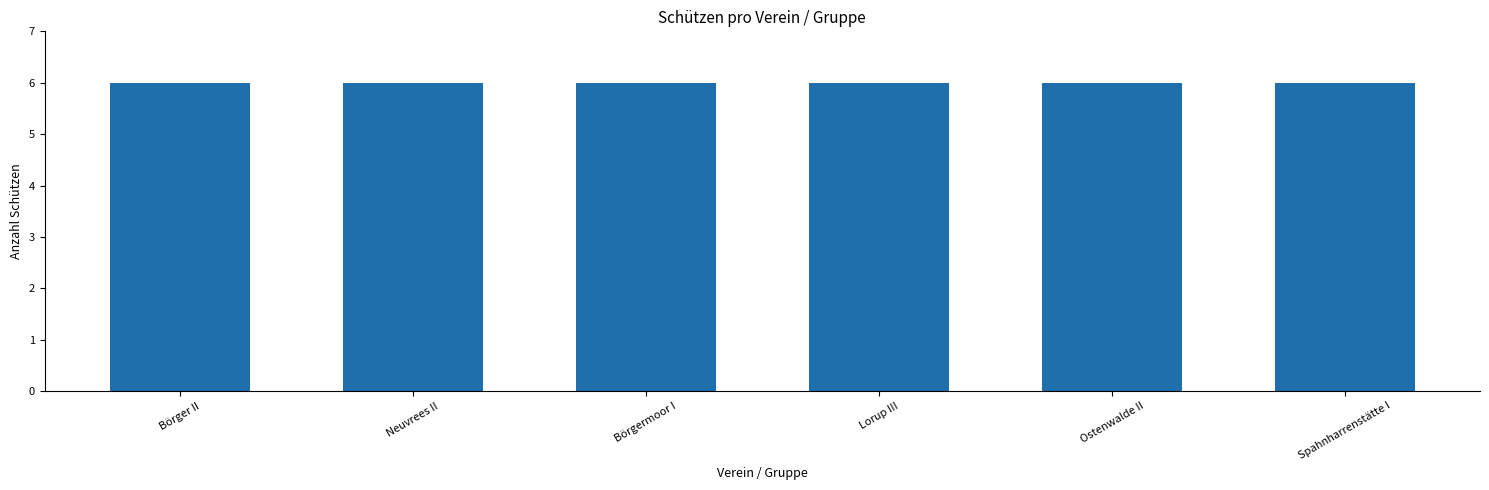

What position from the right is Börgermoor I?

4